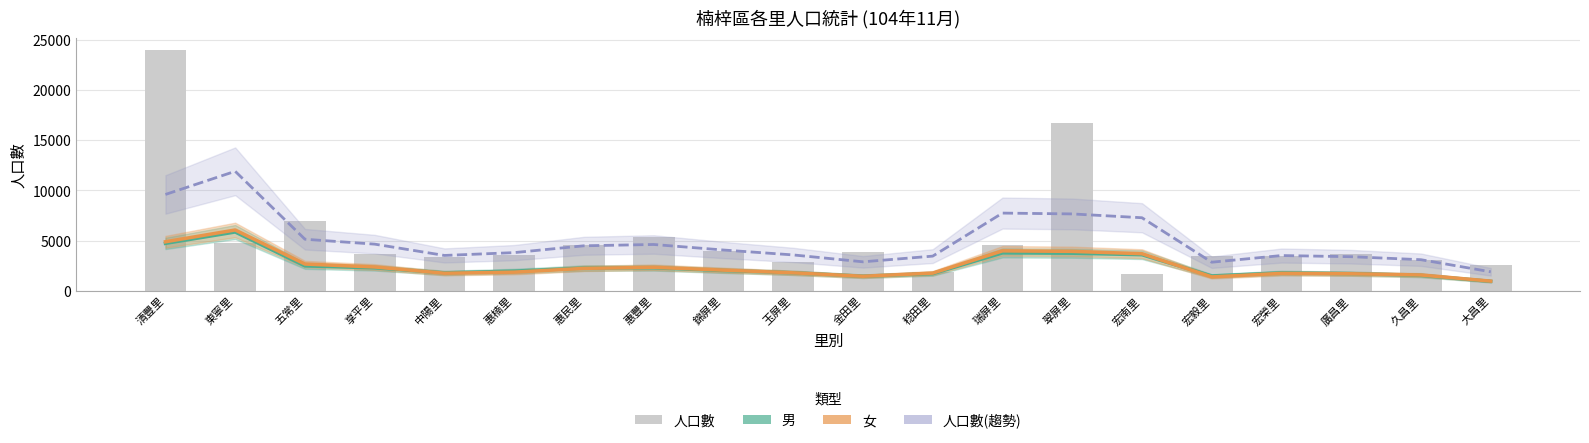

What are all the series names shown in the legend?

男, 女, 人口數(趨勢), 人口數